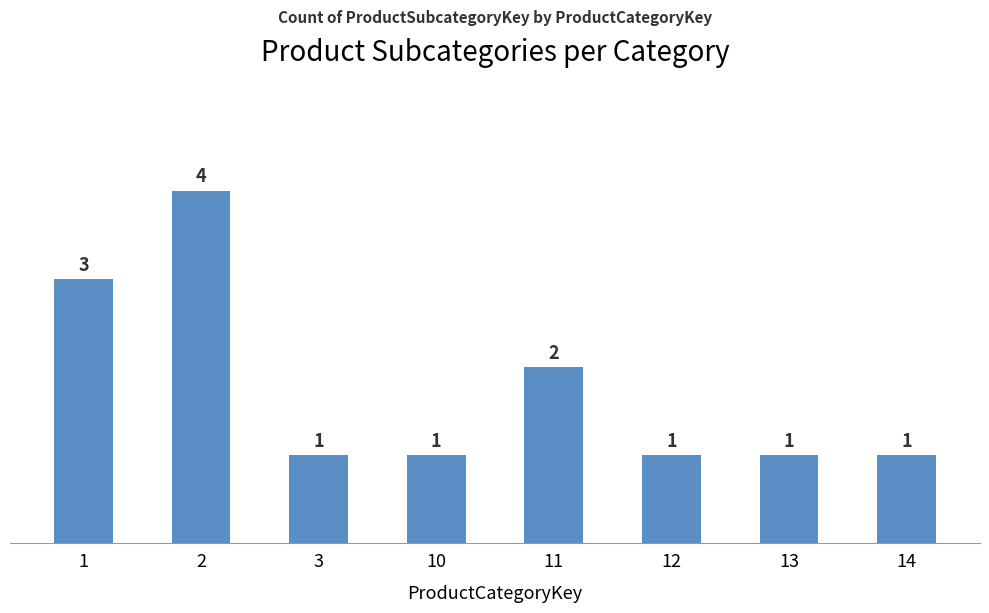

Reading left to right, list all the values displayed in this chart.

1=3	2=4	3=1	10=1	11=2	12=1	13=1	14=1